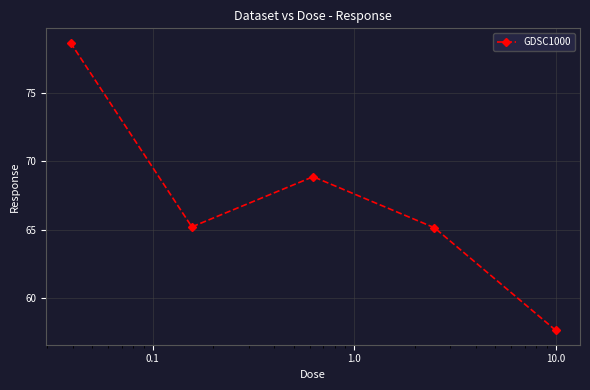

What is the maximum value shown in the chart?

78.7